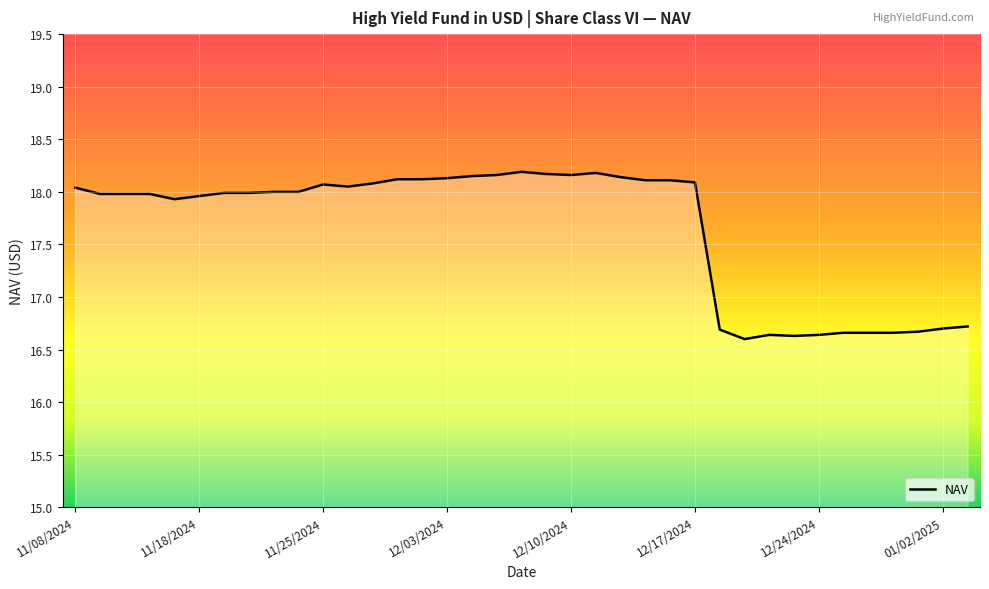

What is the difference between the maximum and minimum values?

1.6